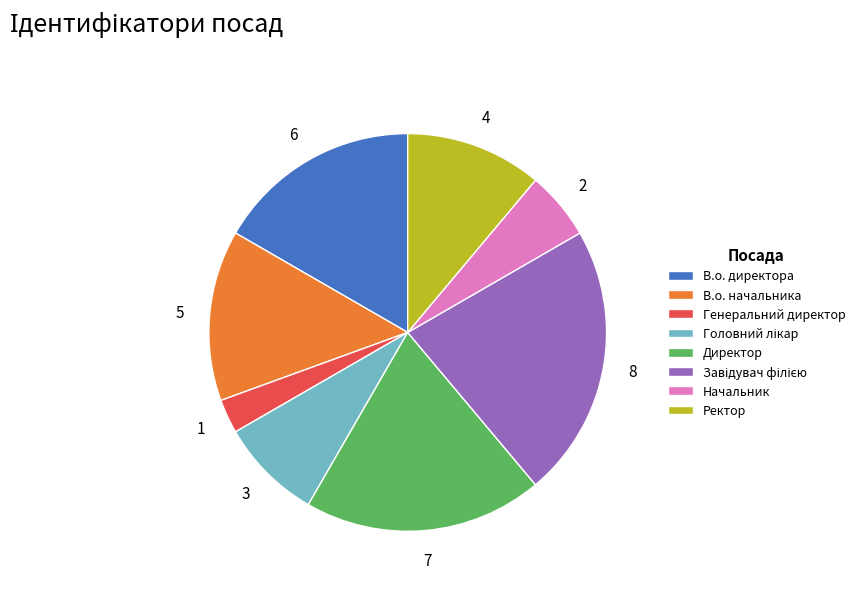

Combined, do Директор and В.о. директора account for over 50%?

No